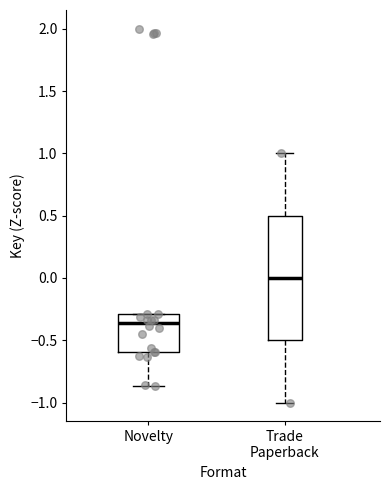

Reading left to right, transcribe this box plot: for each box, give where its median line is, the range the box spans, and where its two whiskers end, as read against the y-axis. The values are not printed on the chart, so give them approximately, as read against the axis.

Novelty: median -0.35, box -0.60 to -0.30, whiskers -0.85 to -0.30
Trade Paperback: median 0.00, box -0.50 to 0.50, whiskers -1.00 to 1.00